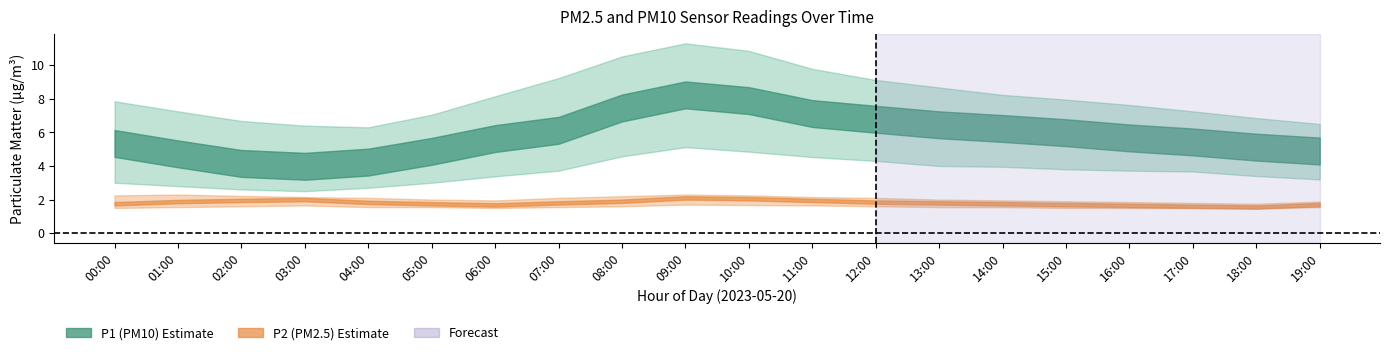

What is the difference between the P1_mean values at 13:00 and 01:00?

1.7